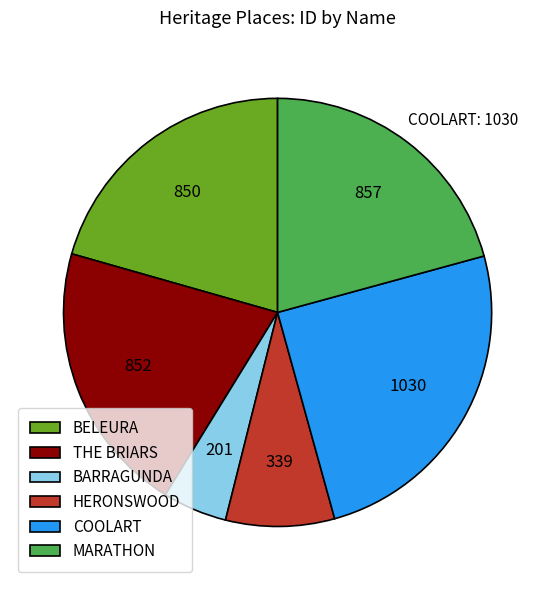

Is the sum of MARATHON and HERONSWOOD greater than half?

No